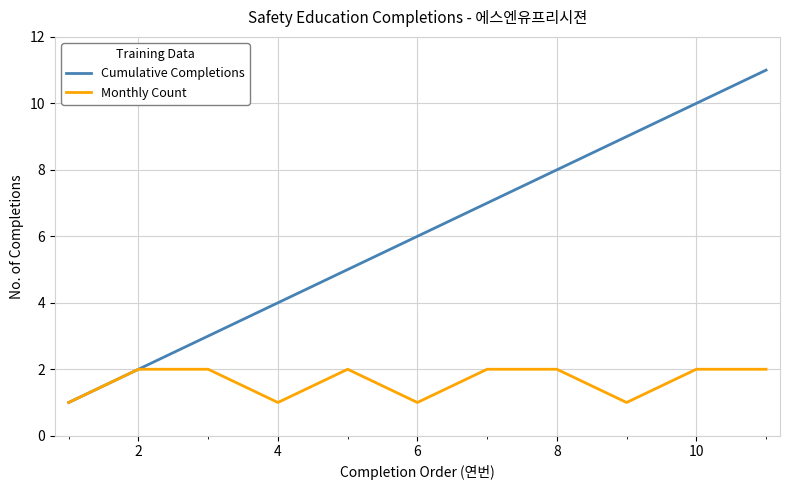

Rank the series by their maximum value, from lowest to highest.

Monthly Count, Cumulative Completions